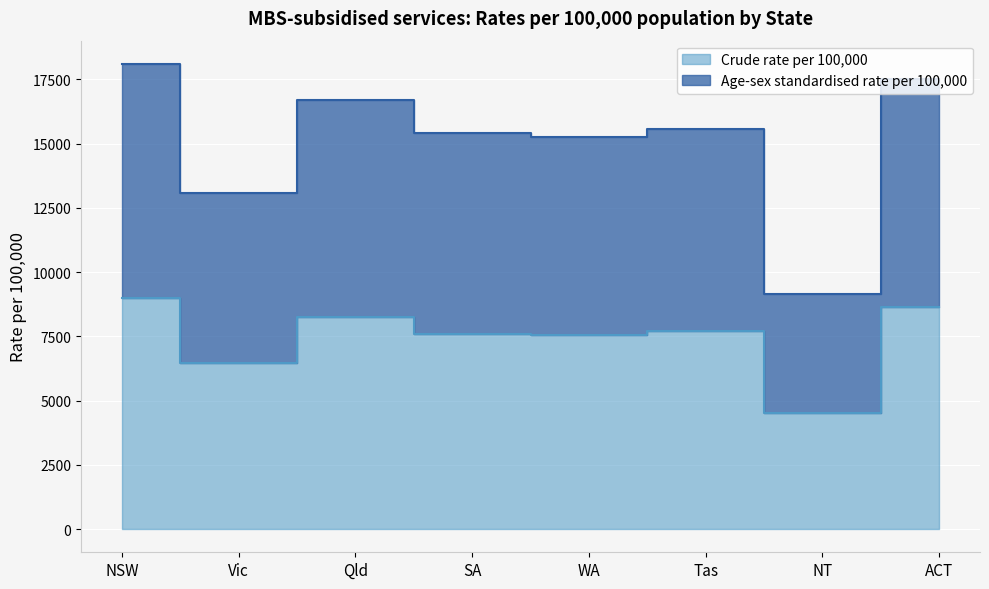

Which series changed the most between NSW and SA?

Age-sex standardised rate per 100,000